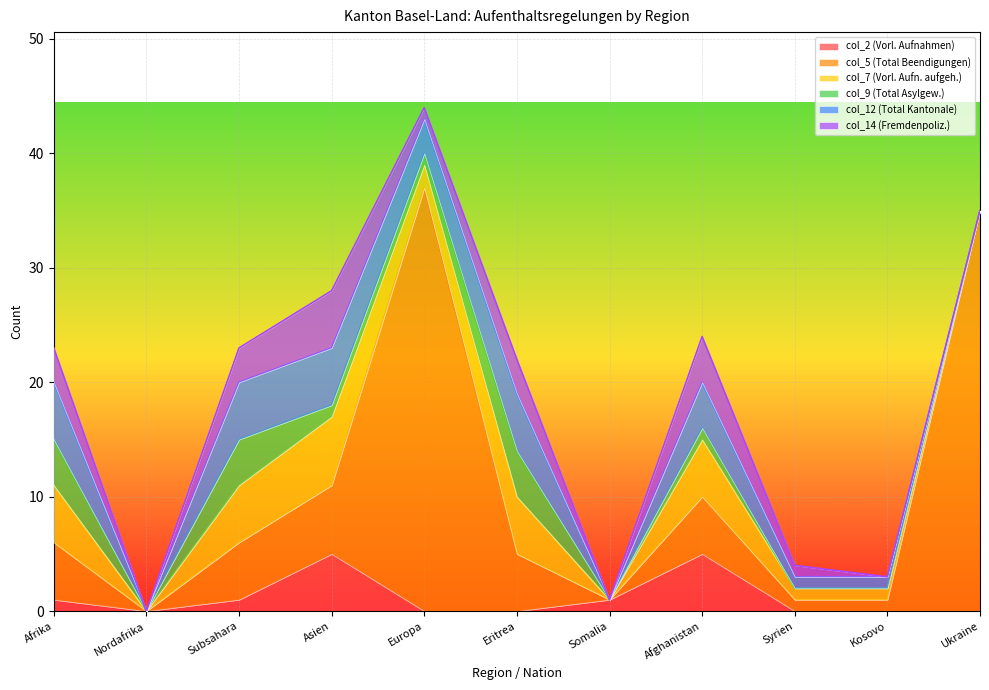

How many lines are shown in the chart?

6